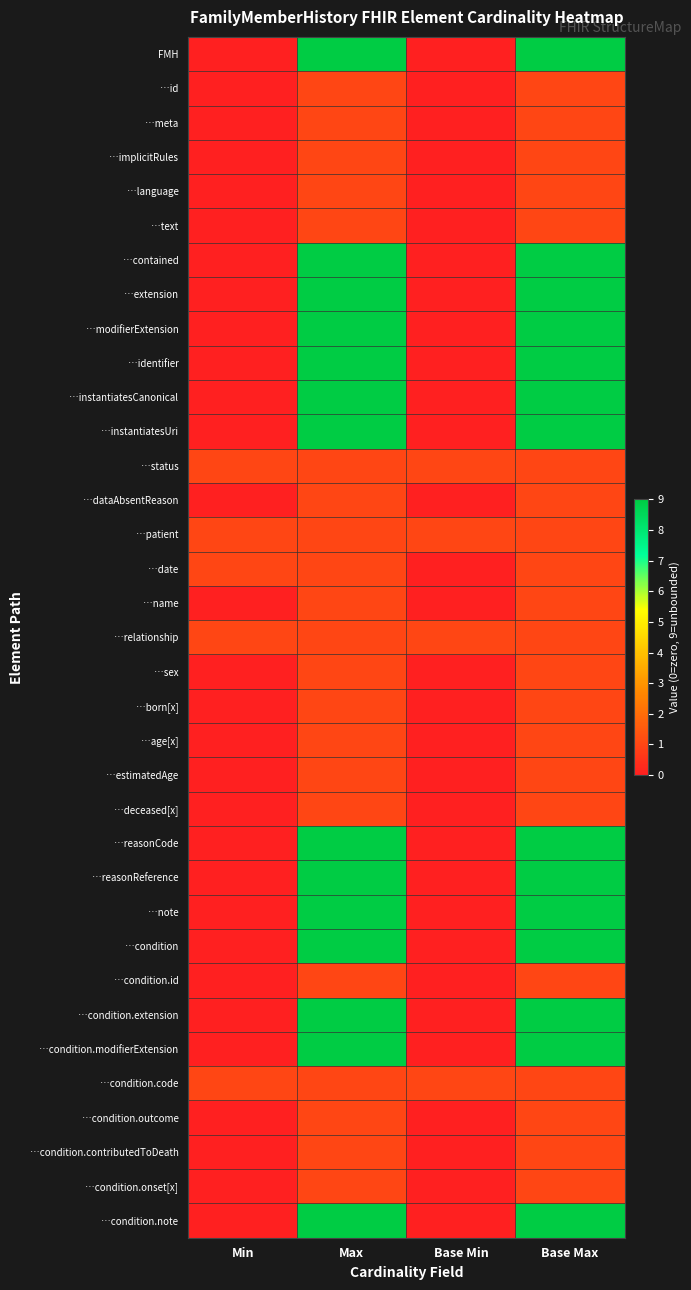

Reading left to right, what are all the values shown in this chart?

FMH: Min=0	Max=9	Base Min=0	Base Max=9
…id: Min=0	Max=1	Base Min=0	Base Max=1
…meta: Min=0	Max=1	Base Min=0	Base Max=1
…implicitRules: Min=0	Max=1	Base Min=0	Base Max=1
…language: Min=0	Max=1	Base Min=0	Base Max=1
…text: Min=0	Max=1	Base Min=0	Base Max=1
…contained: Min=0	Max=9	Base Min=0	Base Max=9
…extension: Min=0	Max=9	Base Min=0	Base Max=9
…modifierExtension: Min=0	Max=9	Base Min=0	Base Max=9
…identifier: Min=0	Max=9	Base Min=0	Base Max=9
…instantiatesCanonical: Min=0	Max=9	Base Min=0	Base Max=9
…instantiatesUri: Min=0	Max=9	Base Min=0	Base Max=9
…status: Min=1	Max=1	Base Min=1	Base Max=1
…dataAbsentReason: Min=0	Max=1	Base Min=0	Base Max=1
…patient: Min=1	Max=1	Base Min=1	Base Max=1
…date: Min=1	Max=1	Base Min=0	Base Max=1
…name: Min=0	Max=1	Base Min=0	Base Max=1
…relationship: Min=1	Max=1	Base Min=1	Base Max=1
…sex: Min=0	Max=1	Base Min=0	Base Max=1
…born[x]: Min=0	Max=1	Base Min=0	Base Max=1
…age[x]: Min=0	Max=1	Base Min=0	Base Max=1
…estimatedAge: Min=0	Max=1	Base Min=0	Base Max=1
…deceased[x]: Min=0	Max=1	Base Min=0	Base Max=1
…reasonCode: Min=0	Max=9	Base Min=0	Base Max=9
…reasonReference: Min=0	Max=9	Base Min=0	Base Max=9
…note: Min=0	Max=9	Base Min=0	Base Max=9
…condition: Min=0	Max=9	Base Min=0	Base Max=9
…condition.id: Min=0	Max=1	Base Min=0	Base Max=1
…condition.extension: Min=0	Max=9	Base Min=0	Base Max=9
…condition.modifierExtension: Min=0	Max=9	Base Min=0	Base Max=9
…condition.code: Min=1	Max=1	Base Min=1	Base Max=1
…condition.outcome: Min=0	Max=1	Base Min=0	Base Max=1
…condition.contributedToDeath: Min=0	Max=1	Base Min=0	Base Max=1
…condition.onset[x]: Min=0	Max=1	Base Min=0	Base Max=1
…condition.note: Min=0	Max=9	Base Min=0	Base Max=9